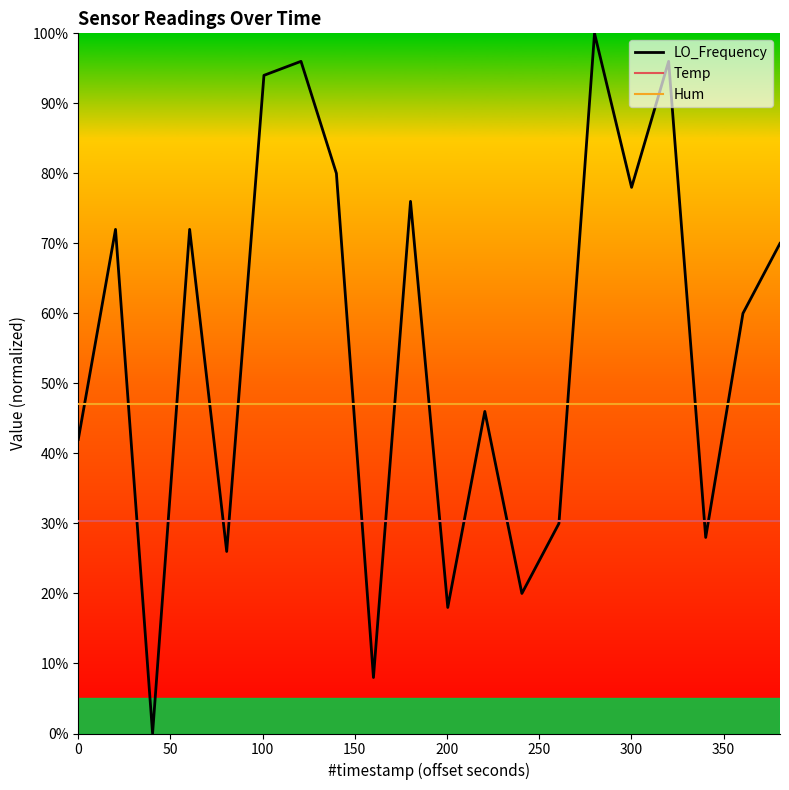

Which series has the largest range (max minus min)?

LO_Frequency